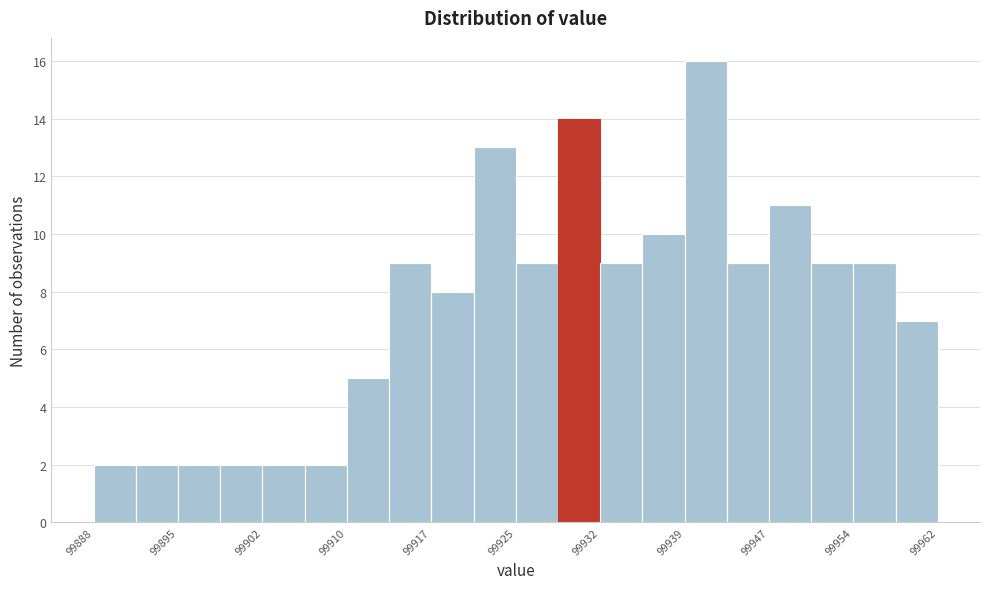

Read against the x-axis, roughly where is the centre of the tallest bar?

99942